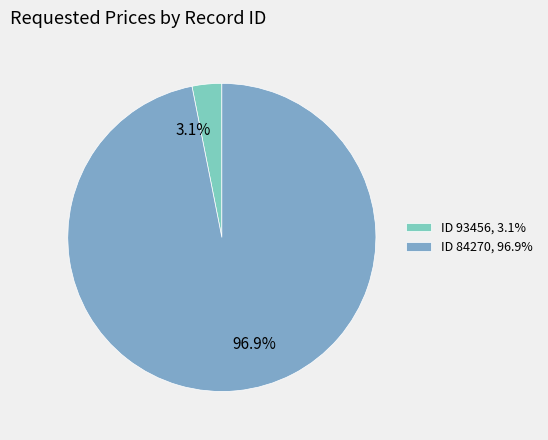

Which slice represents more than half of the pie?

ID 84270, 96.9%